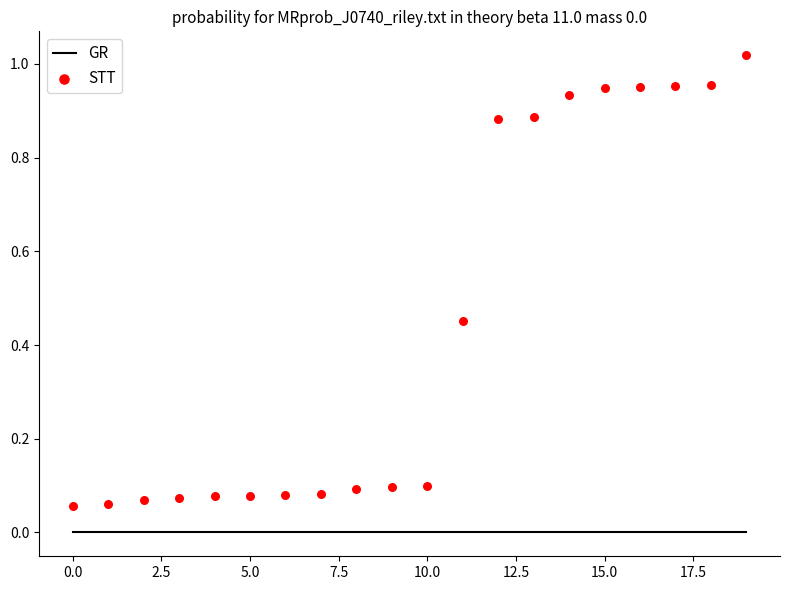

At how many categories does at least one series exceed 0?

20